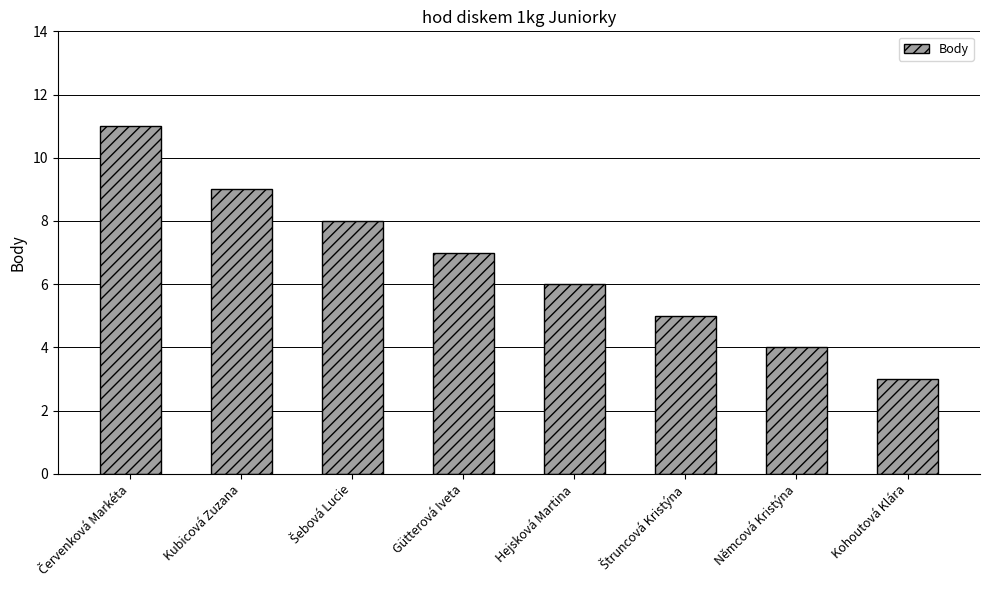

Approximately how many times larger is the value at Kubicová Zuzana compared to Gütterová Iveta?

1.3